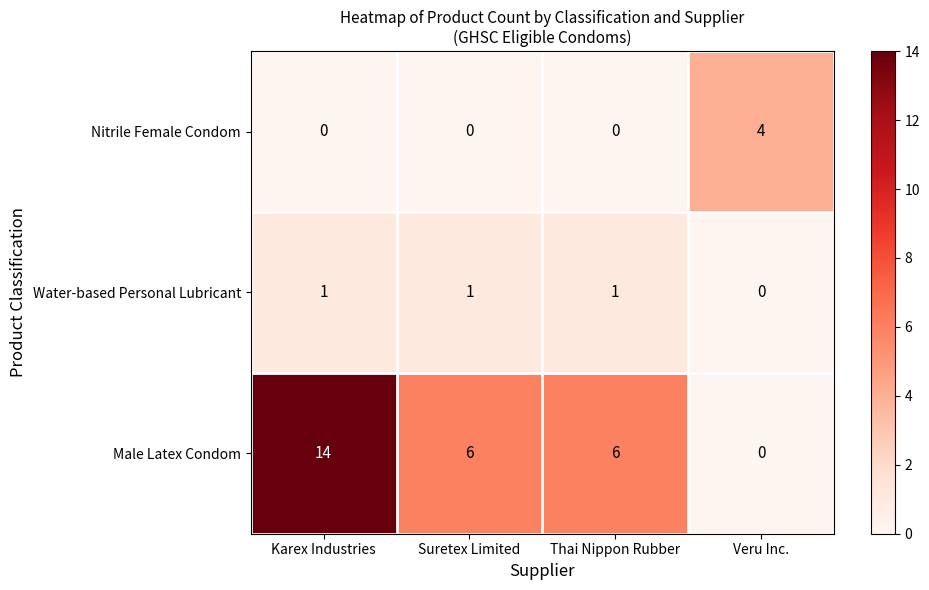

How many distinct data groups are displayed?

3